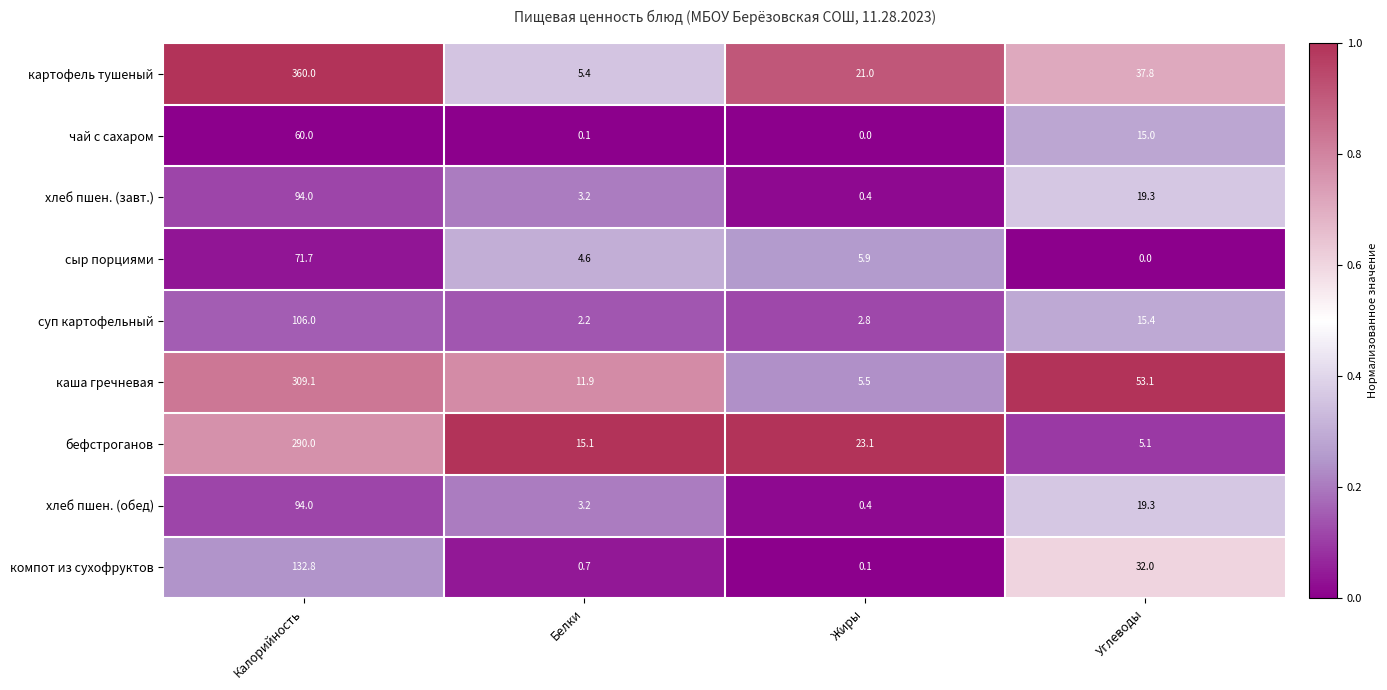

What is the difference between the maximum and minimum values in the суп картофельный series?

103.8